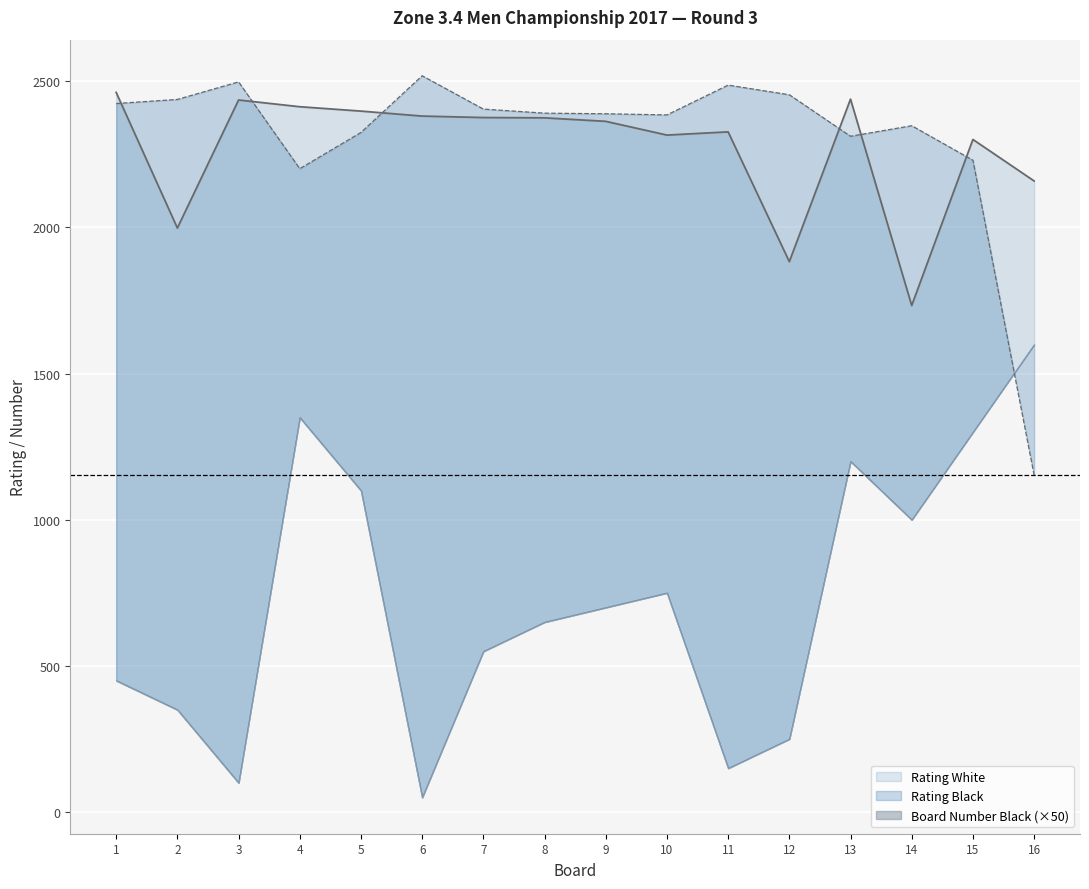

How many categories are shown in the chart?

16